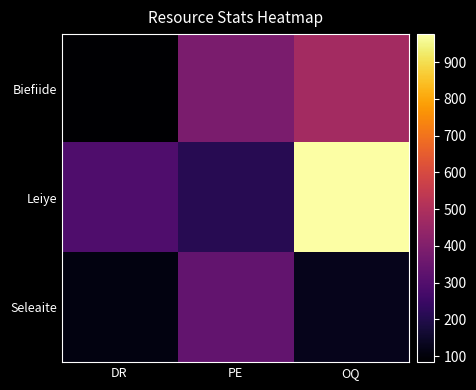

At how many categories does at least one series exceed 495?

1